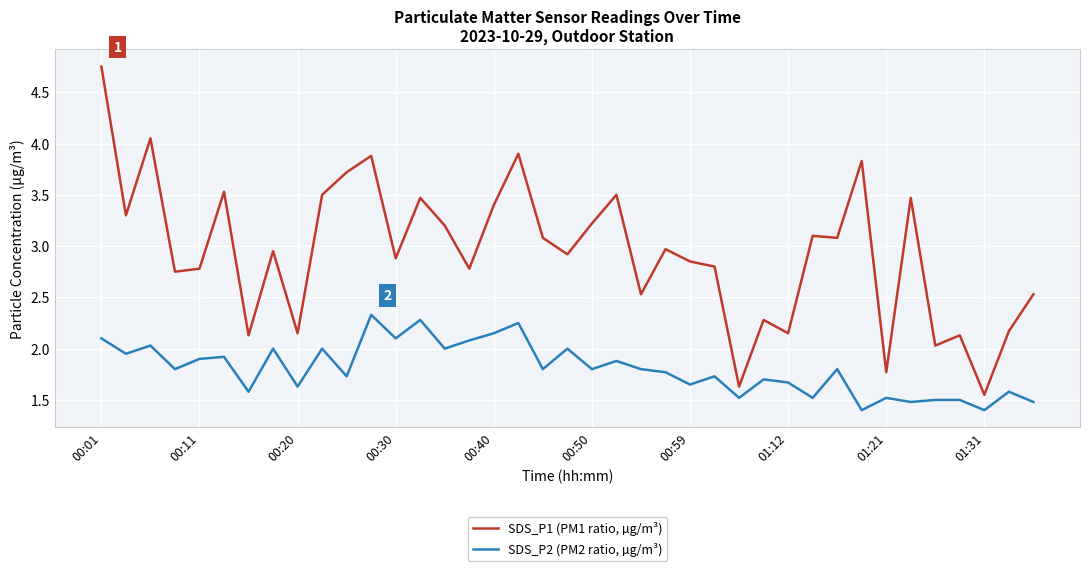

True or false: SDS_P2 (PM2 ratio, µg/m³) and SDS_P1 (PM1 ratio, µg/m³) cross at least once.

False